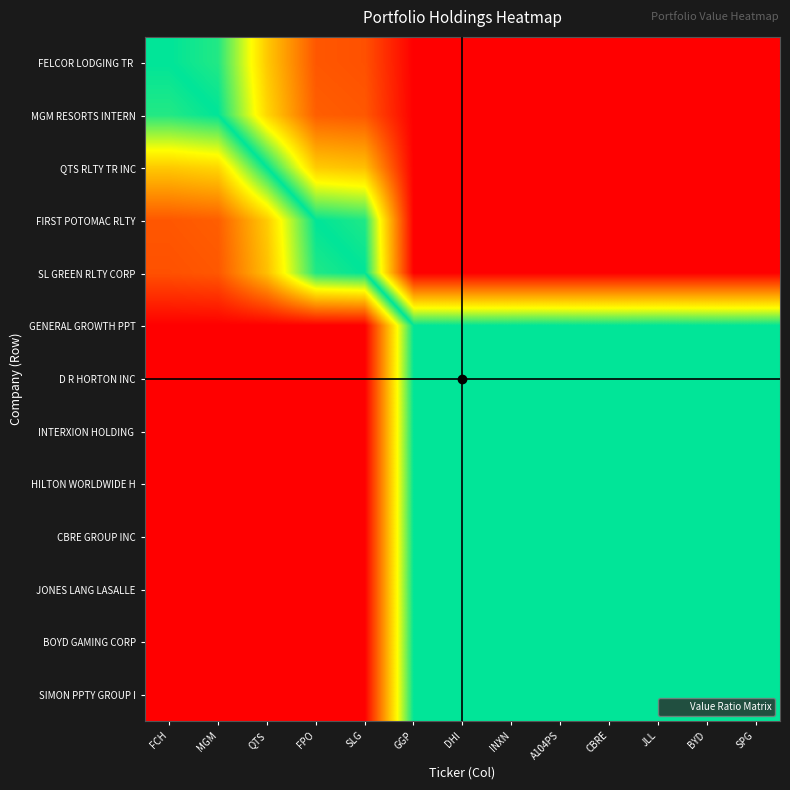

Count the number of data series in this chart.

13